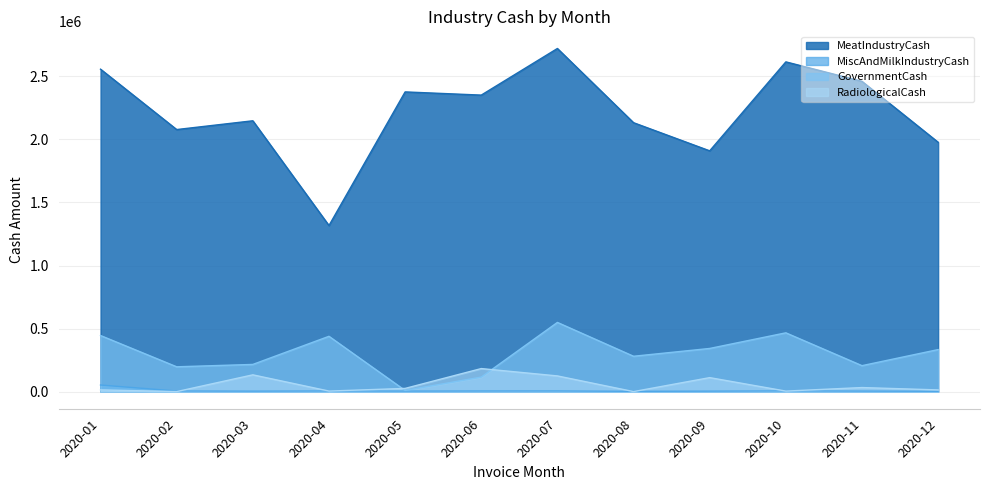

In MeatIndustryCash, how many points are higher than both neighbors (excluding endpoints)?

4